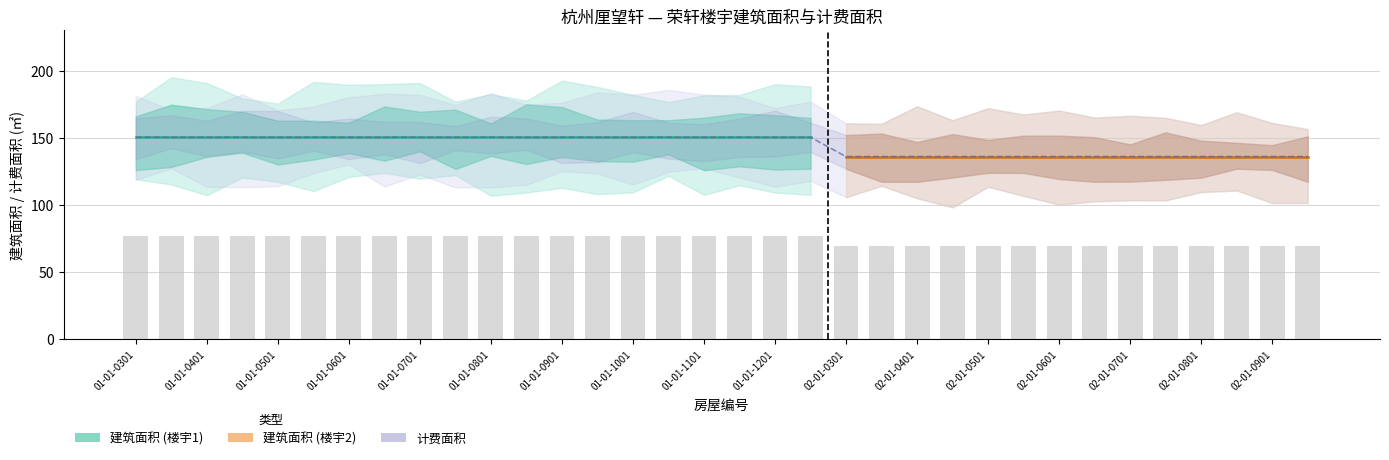

At which label is 套内面积 closest to 0?

01-01-0301